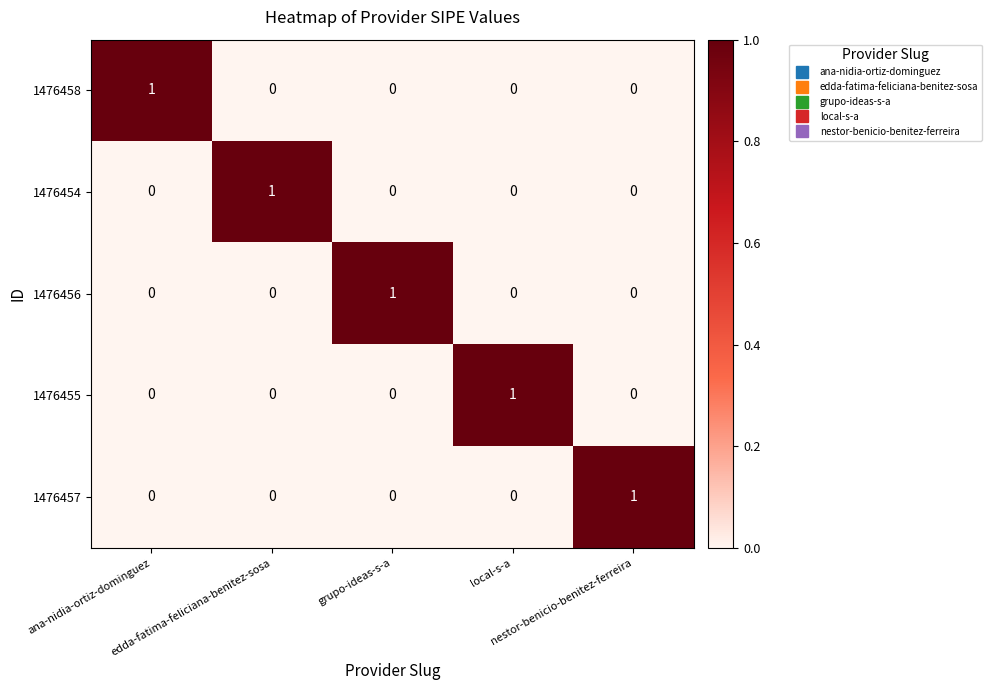

Count the 1476454 values in the range 0 to 1.

5